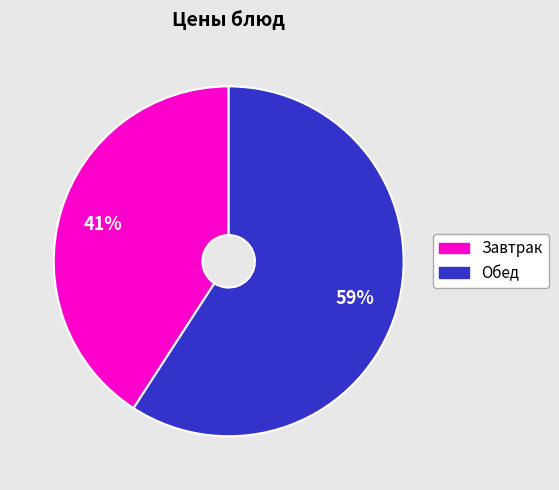

Does any single category account for the majority?

Yes